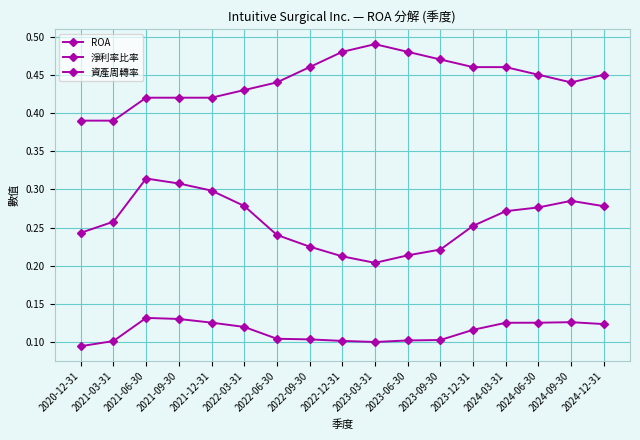

Which series has the largest total across all categories?

資產周轉率